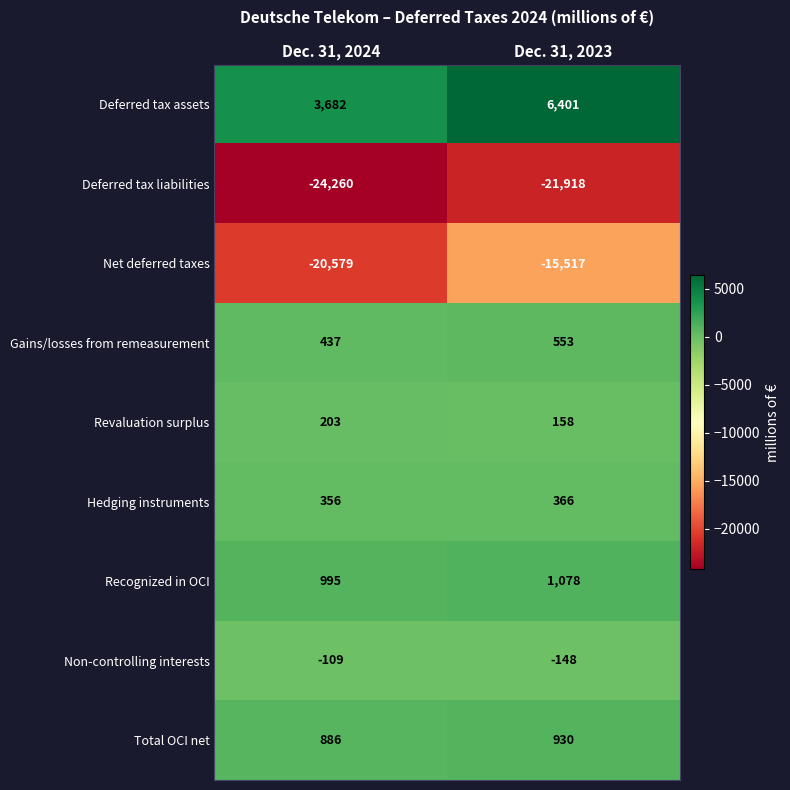

Which series has the largest total across all categories?

Deferred tax assets